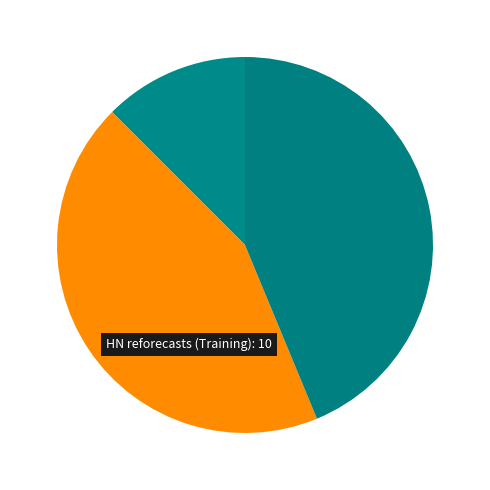

Which category has the biggest portion of the pie?

HN real-time forecasts (Training)